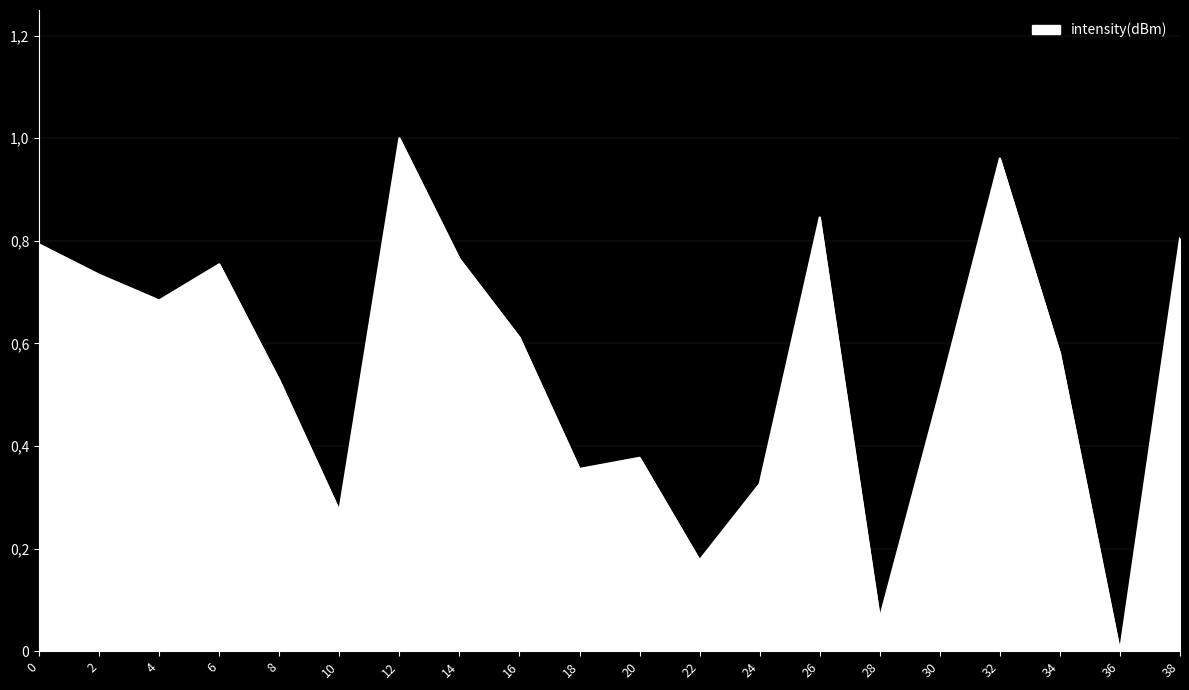

The chart shows a value of 0.8 at 34. True or false?

False